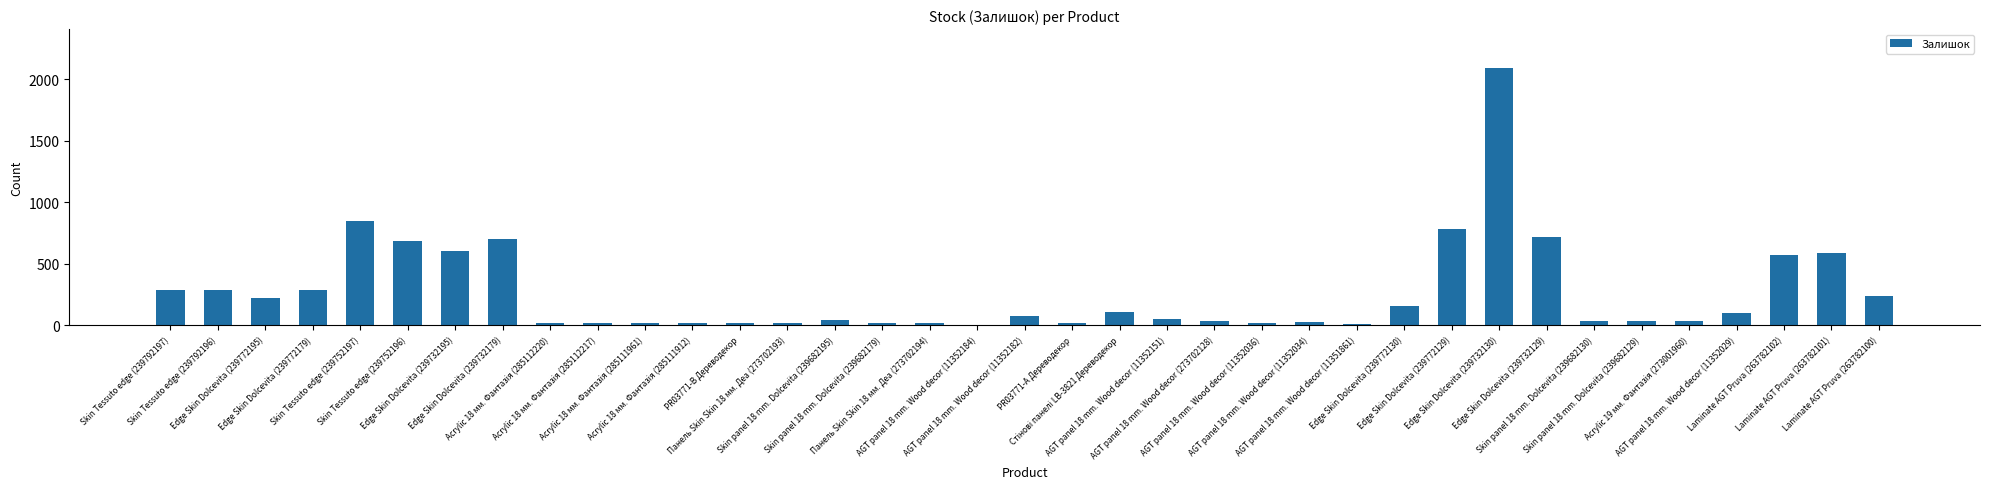

What is the greatest value displayed?

2092